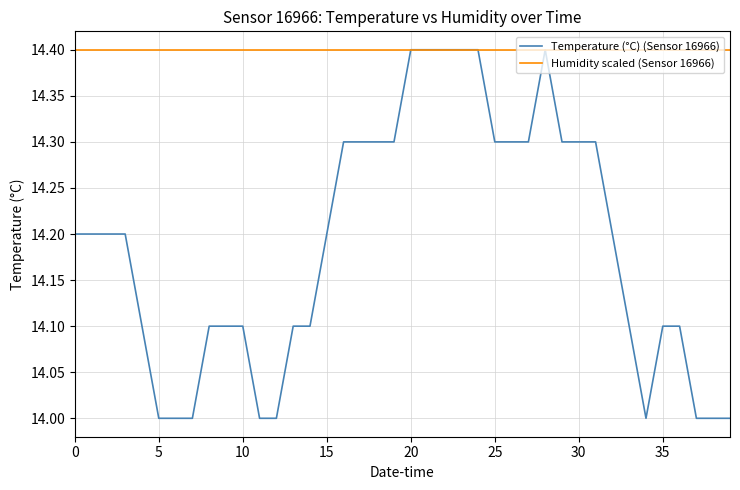

How many lines are shown in the chart?

2